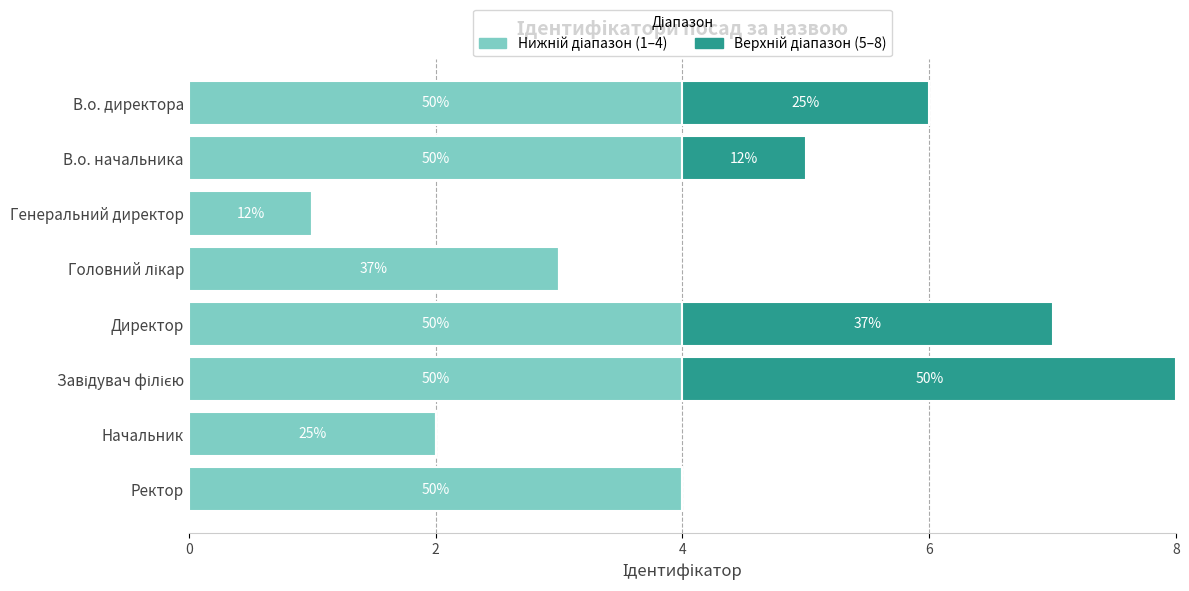

What is the difference between the maximum and minimum values in the Верхній діапазон (5–8) series?

4